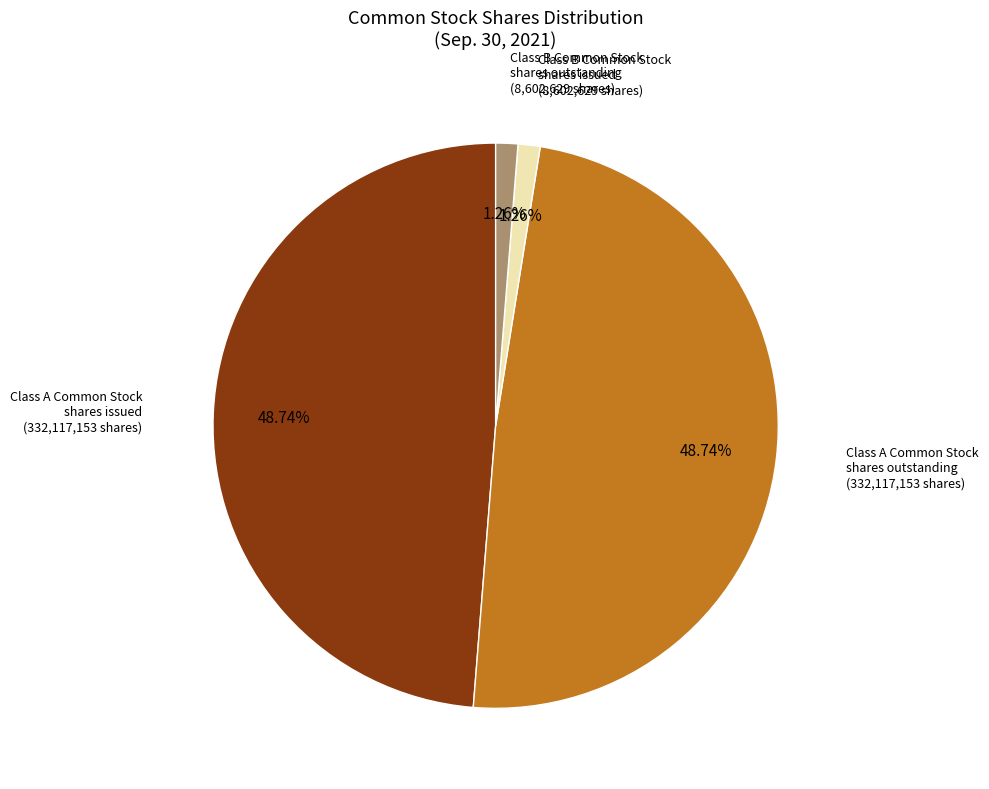

Does any single category account for the majority?

No